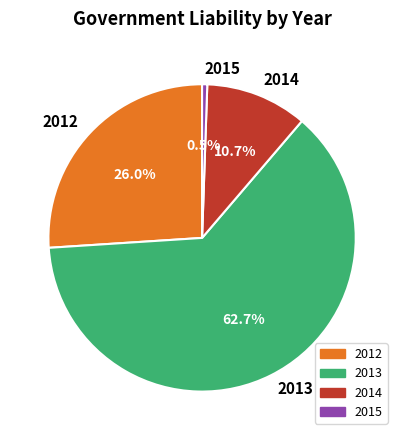

To the nearest percent, what is the combined percentage of 2014 and 2013?

73%